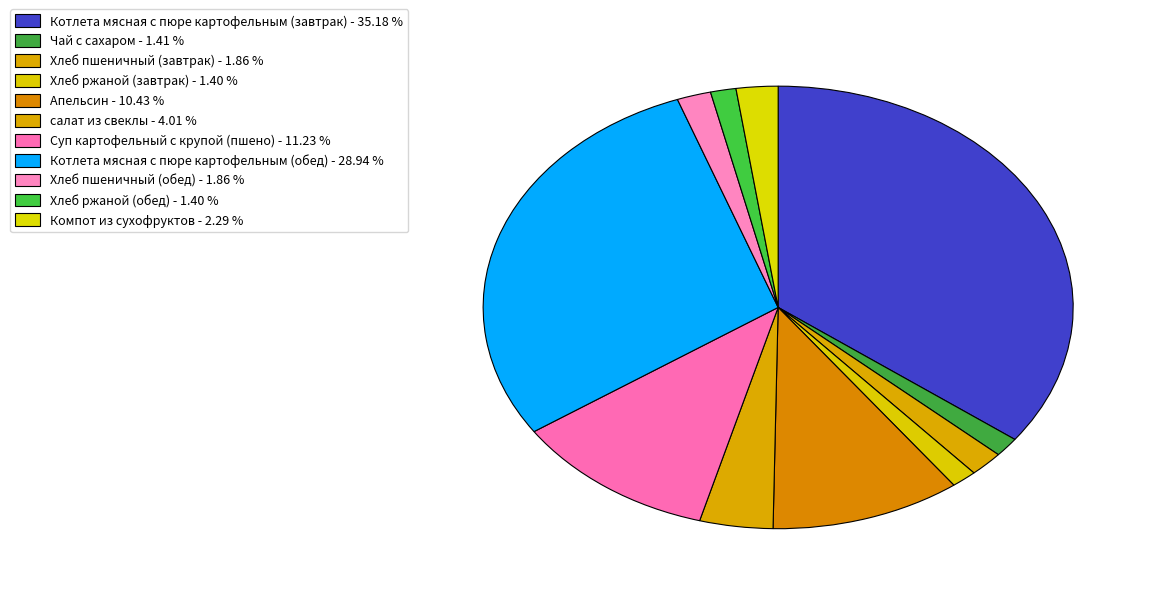

Count the number of slices in the pie.

11